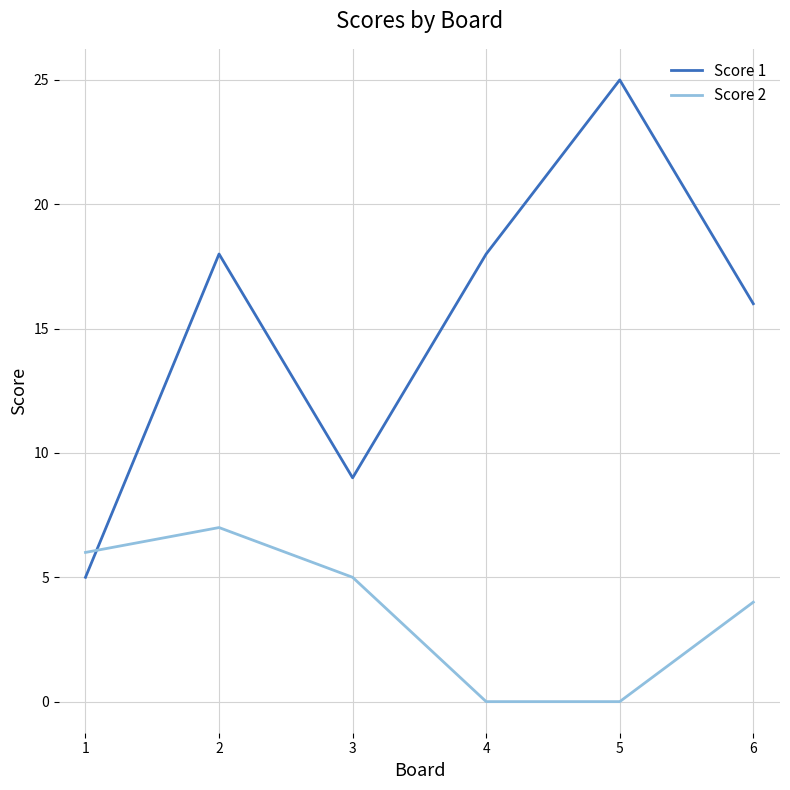

Reading left to right, what are all the values shown in this chart?

Score 1: 5	18	9	18	25	16
Score 2: 6	7	5	0	0	4